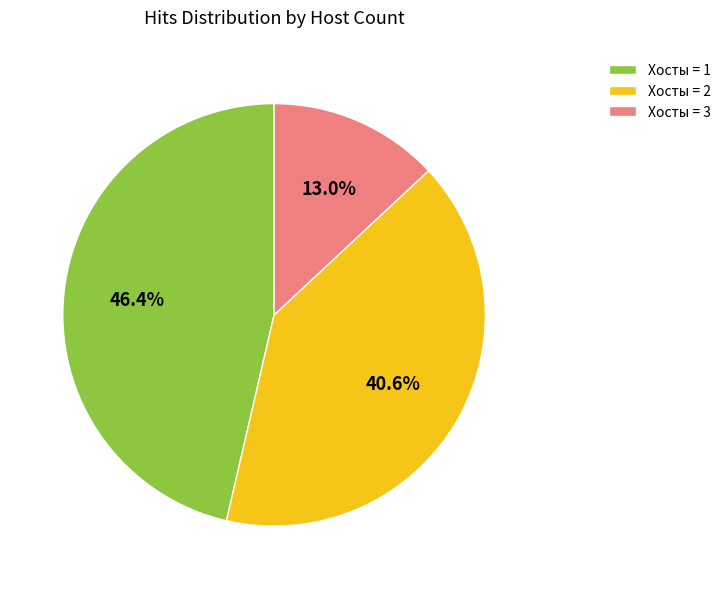

What percentage do Хосты = 2 and Хосты = 3 together represent?

53.6%